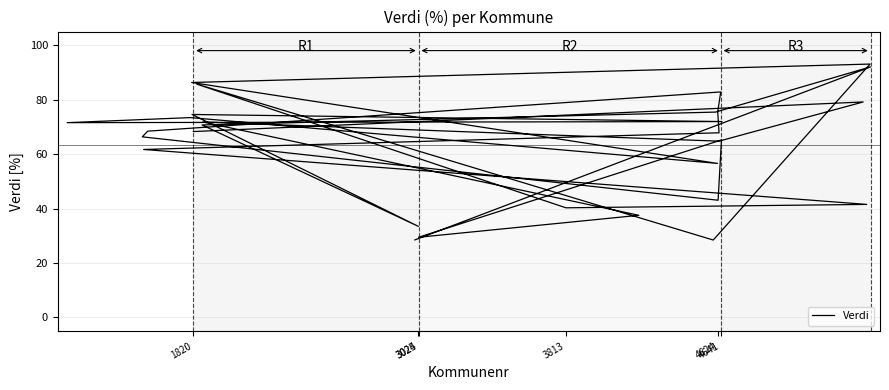

How many lines are shown in the chart?

1